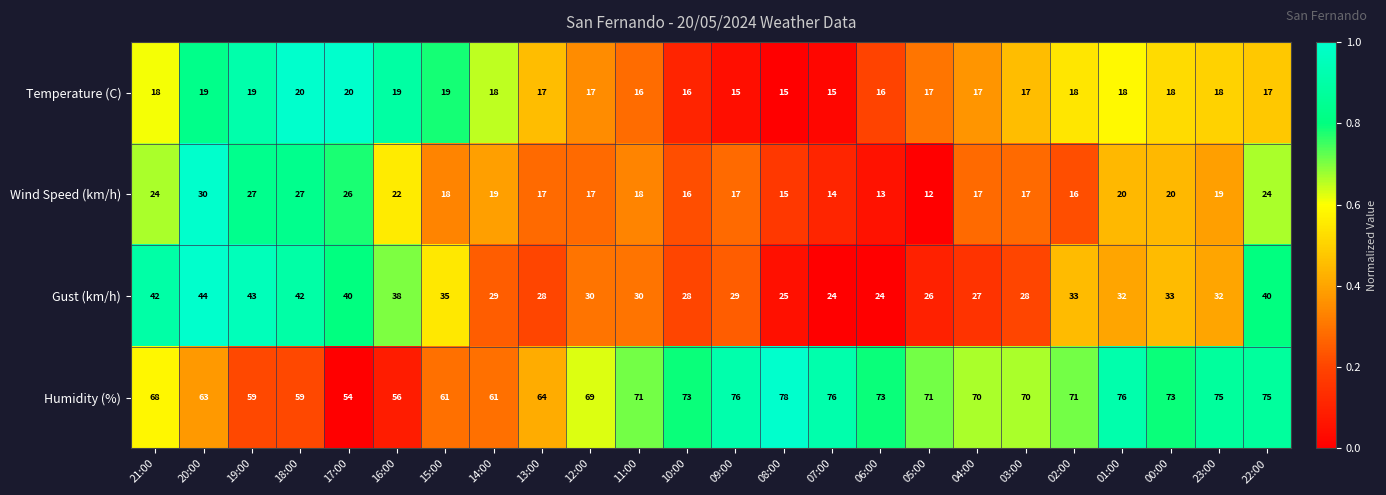

How many categories are shown in the chart?

24